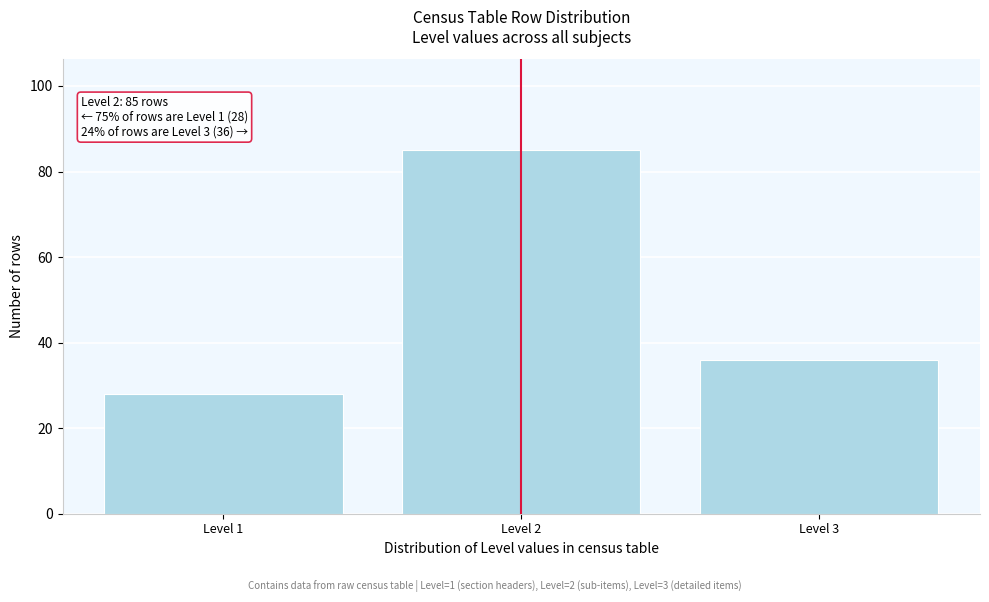

Reading left to right, transcribe all the data shown in this chart.

28	85	36